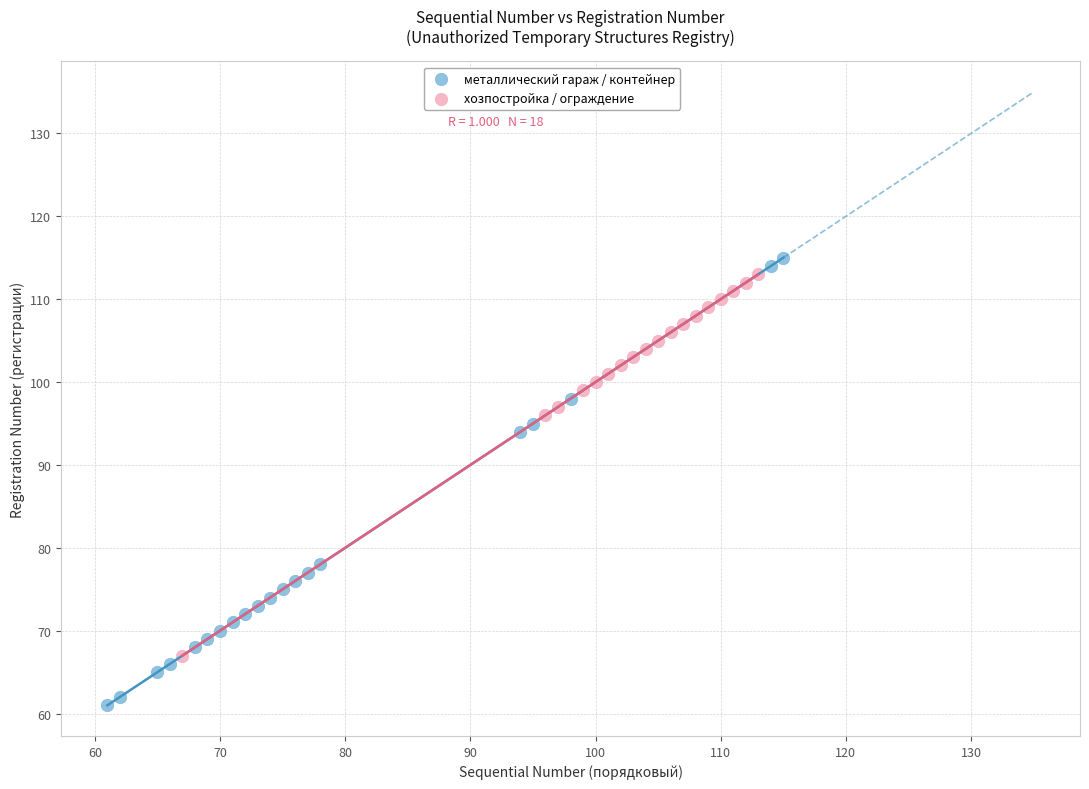

Which series contains the lowest Y value?

металлический гараж / контейнер